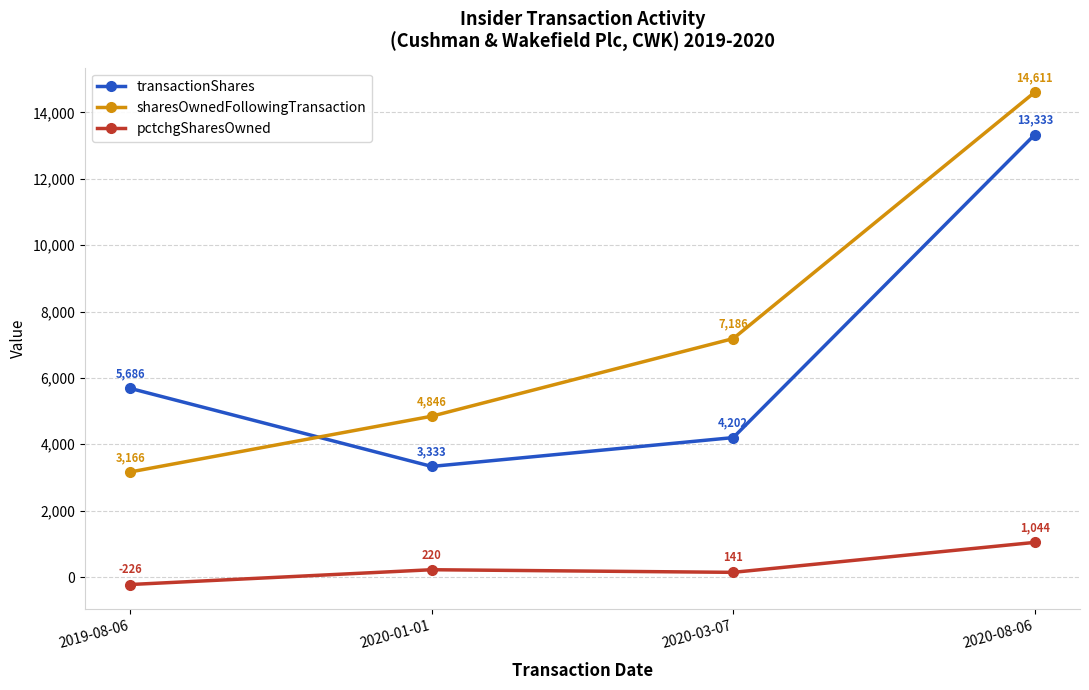

Which series has the largest range (max minus min)?

sharesOwnedFollowingTransaction